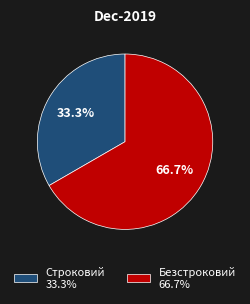

Count the number of slices in the pie.

2